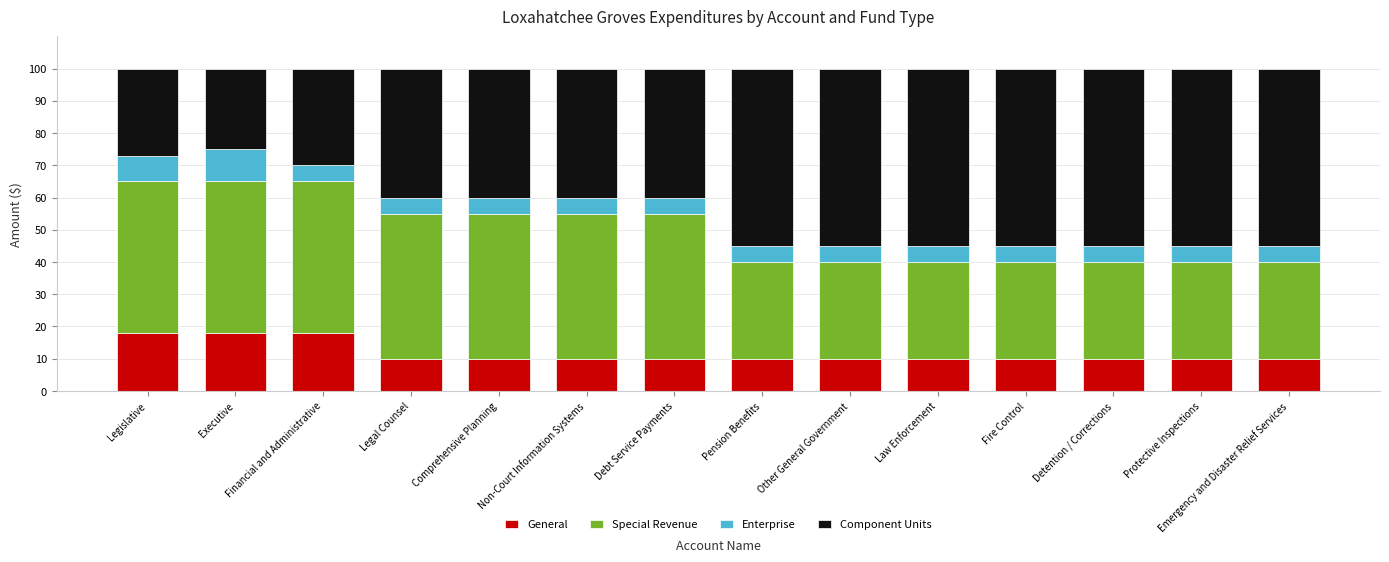

How many data points does each series have?

14